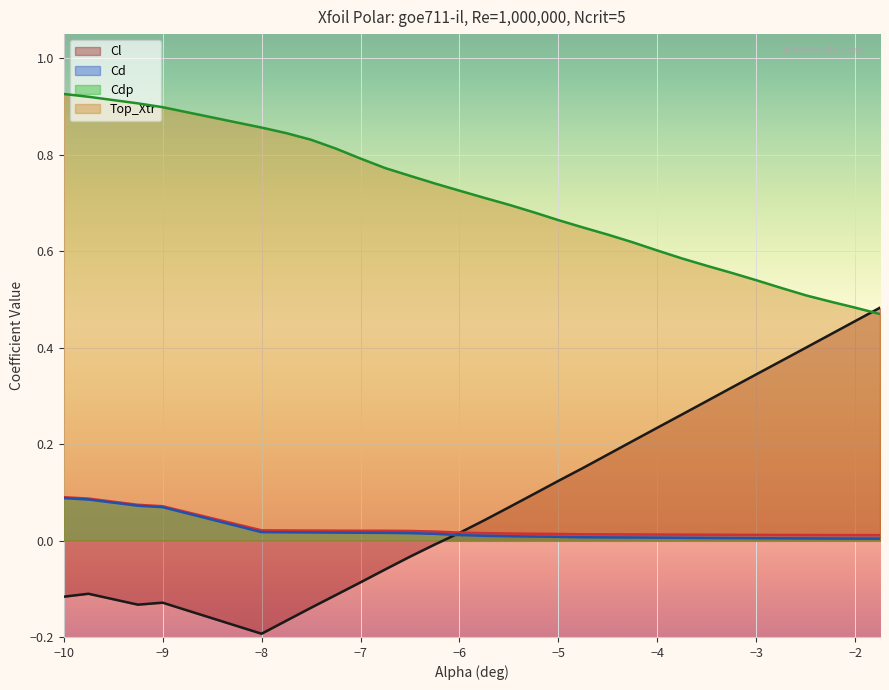

At how many categories does at least one series exceed 0?

30